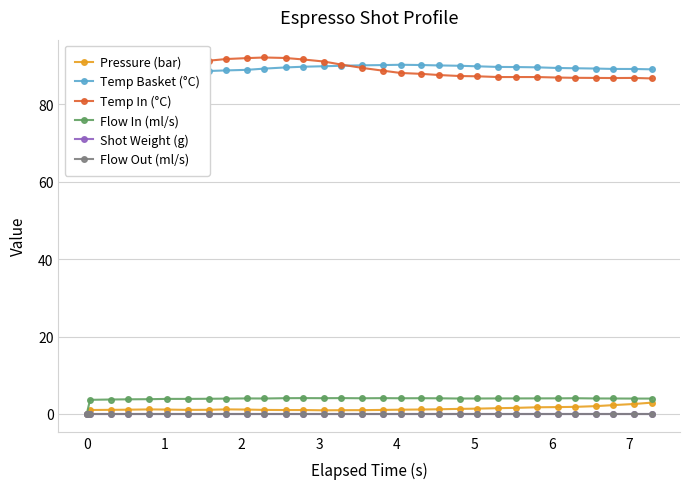

True or false: Pressure (bar) and Flow Out (ml/s) cross at least once.

False